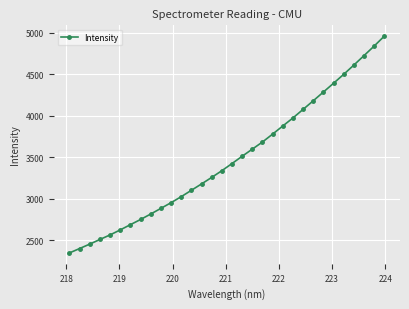

What is the value of the 14th point from the left?

3178.0